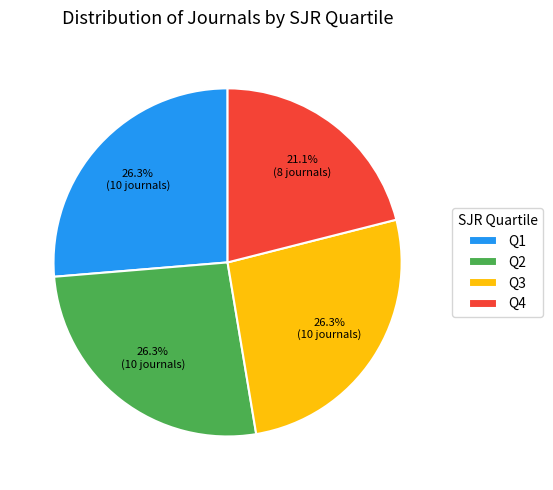

To the nearest percent, what is the average slice percentage?

25%